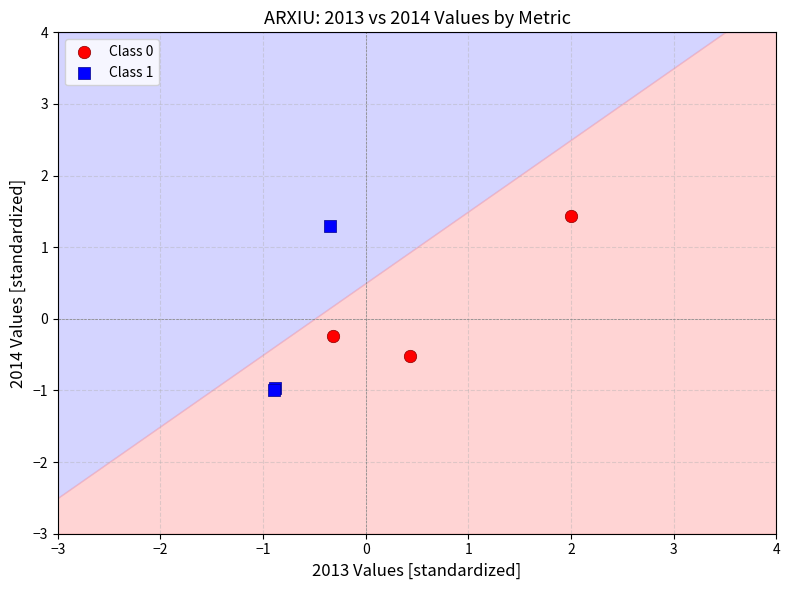

What are all the series names shown in the legend?

Class 0, Class 1